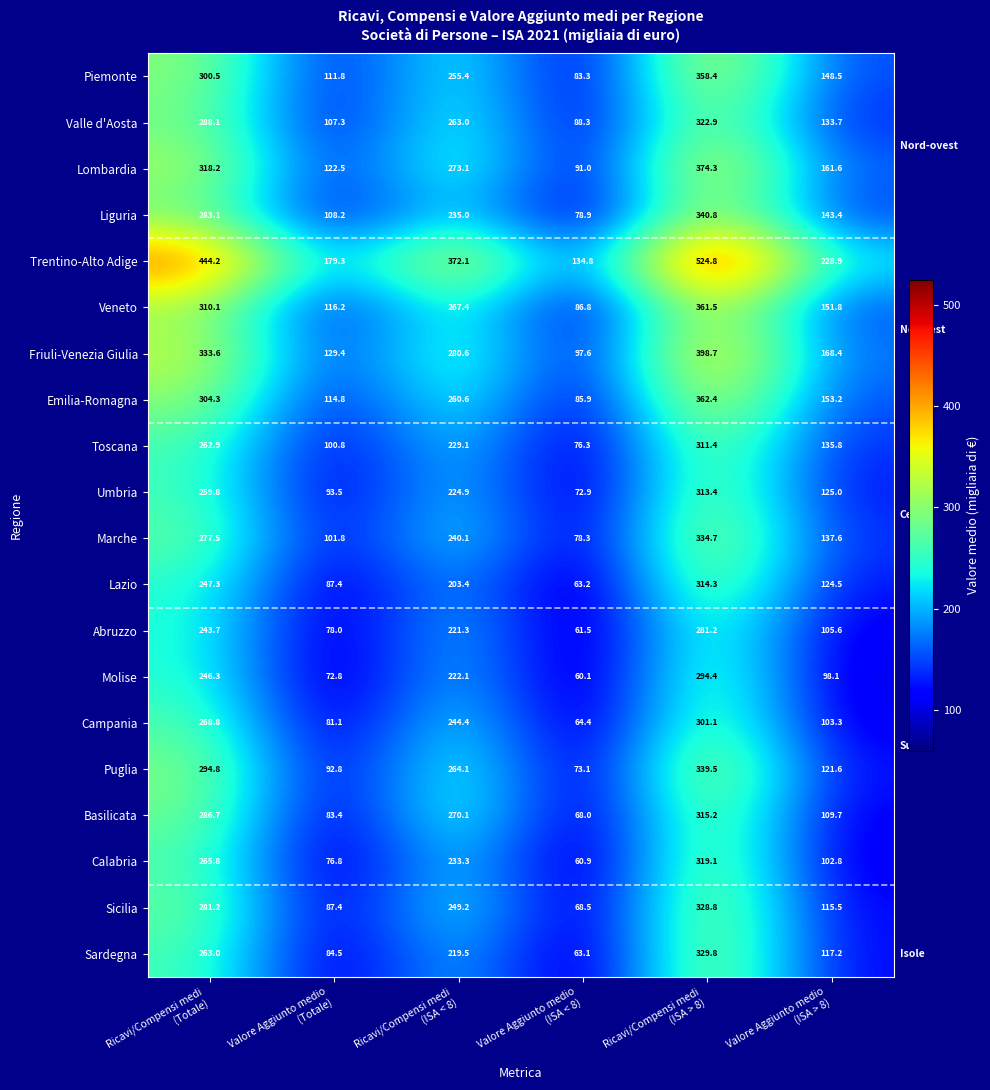

Which series has the largest total across all categories?

Trentino-Alto Adige